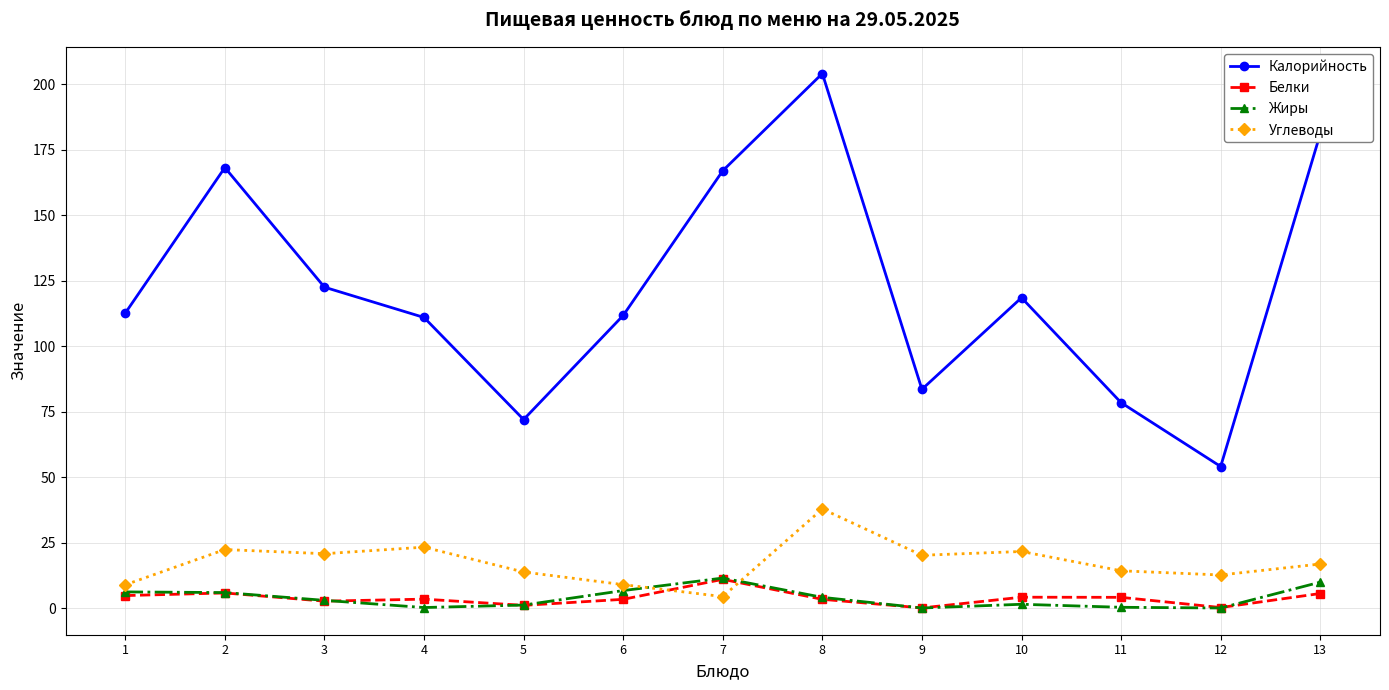

Read the Белки value at 10.

4.3